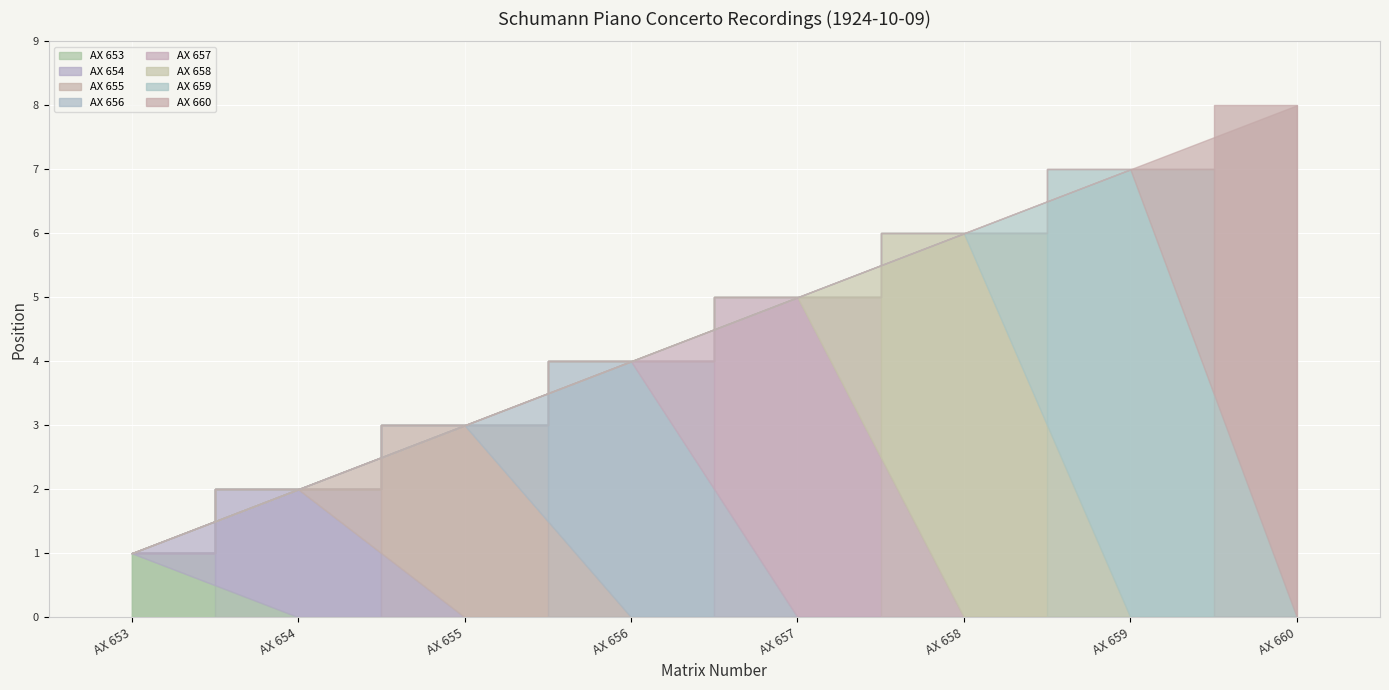

Rank the categories by value from lowest to highest.

AX 653, AX 654, AX 655, AX 656, AX 657, AX 658, AX 659, AX 660